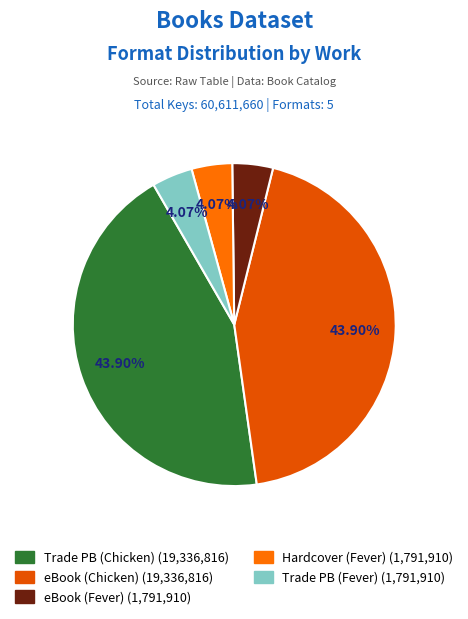

Is there a majority slice in this chart?

No